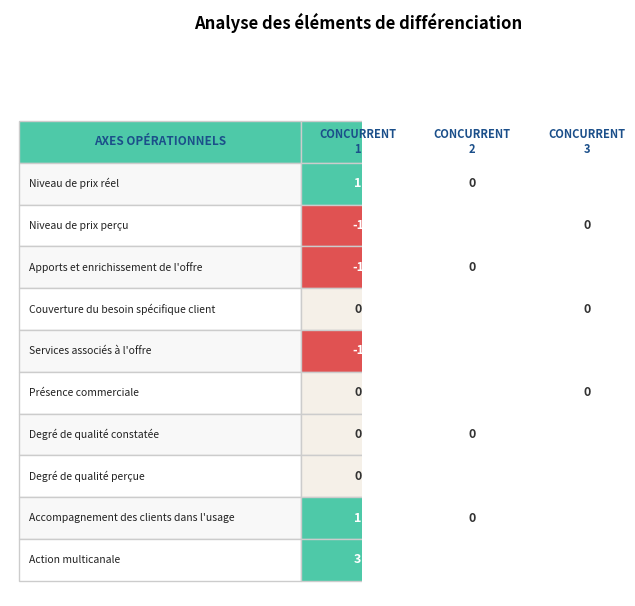

Rank the categories by CONCURRENT
2 value from lowest to highest.

7, 1, 4, 0, 2, 6, 8, 3, 5, 9